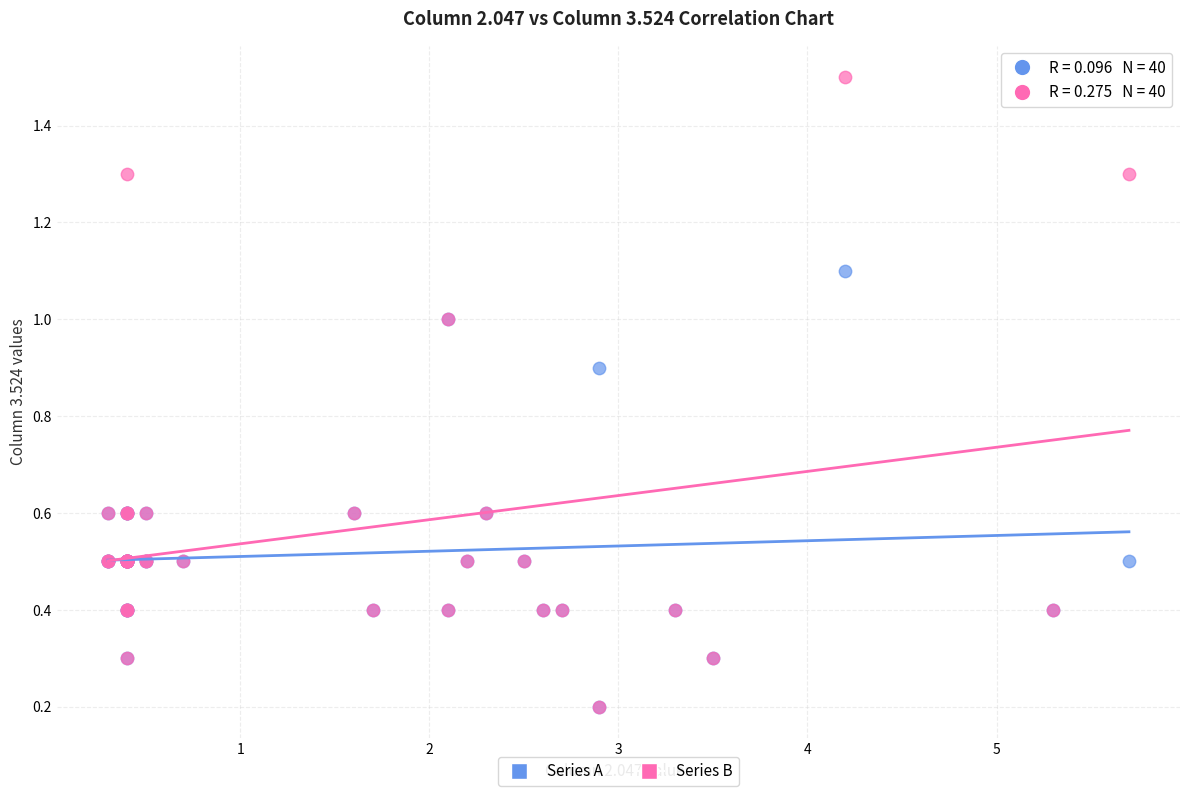

Which series has the widest spread of Y values?

Series B